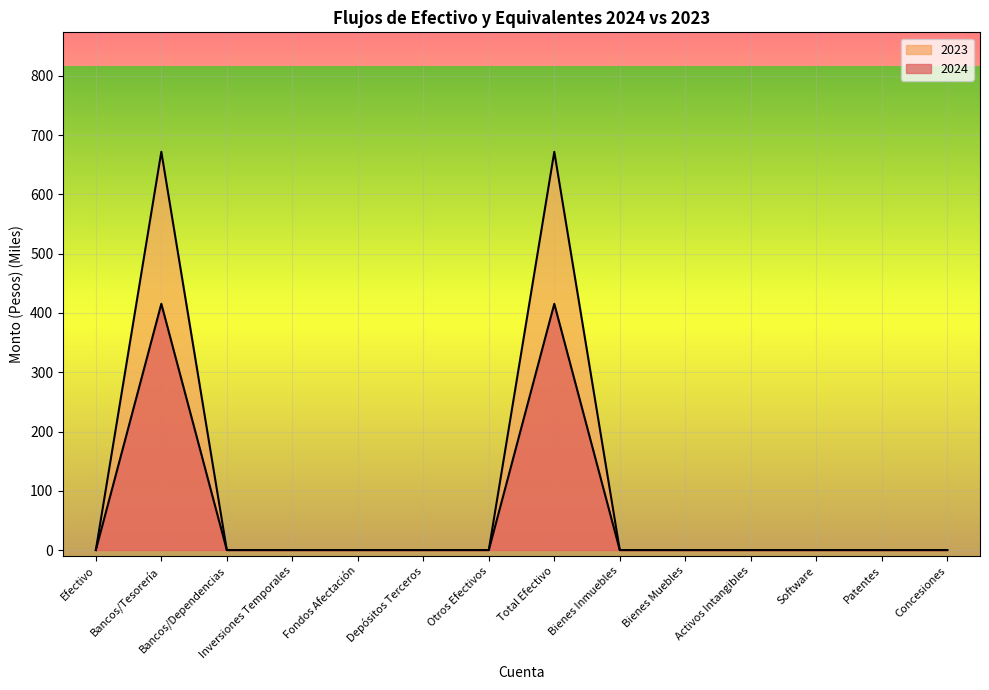

How many values in 2023 are above zero?

2